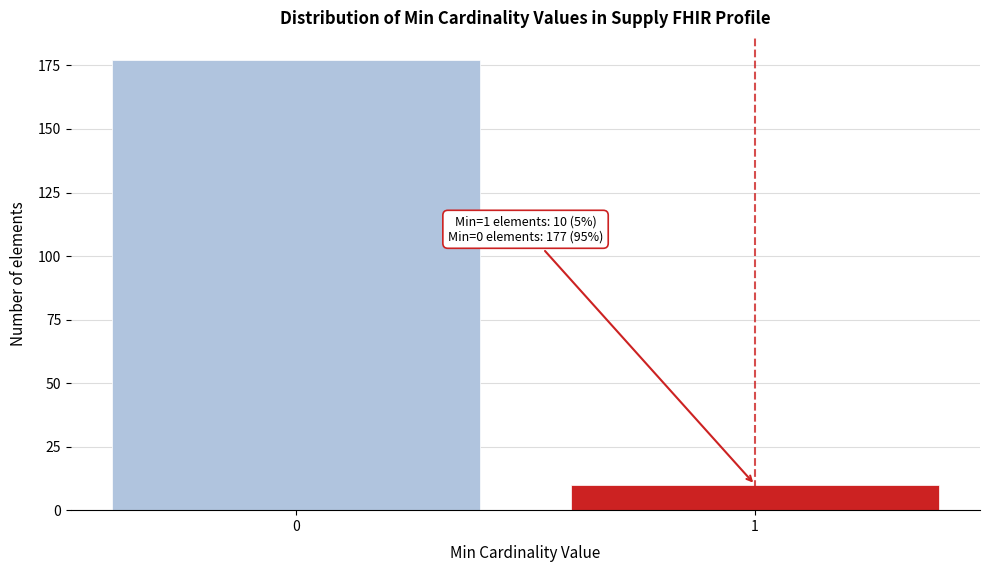

Reading left to right, transcribe all the data shown in this chart.

177	10